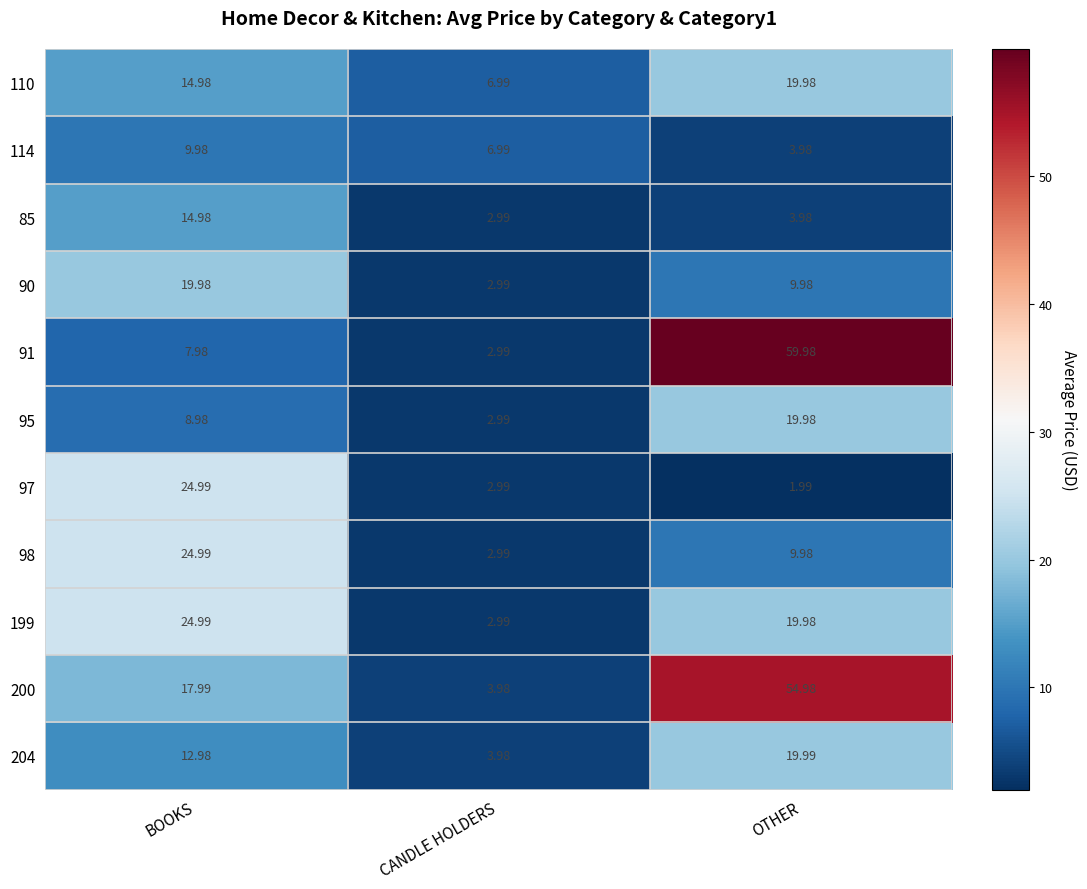

Where does the 114 series first go above 6?

BOOKS